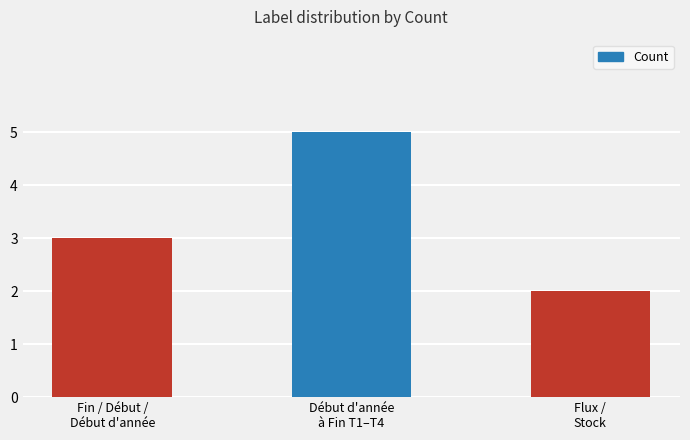

List the labels in order of value, smallest first.

Flux /
Stock, Fin / Début /
Début d'année, Début d'année
à Fin T1–T4